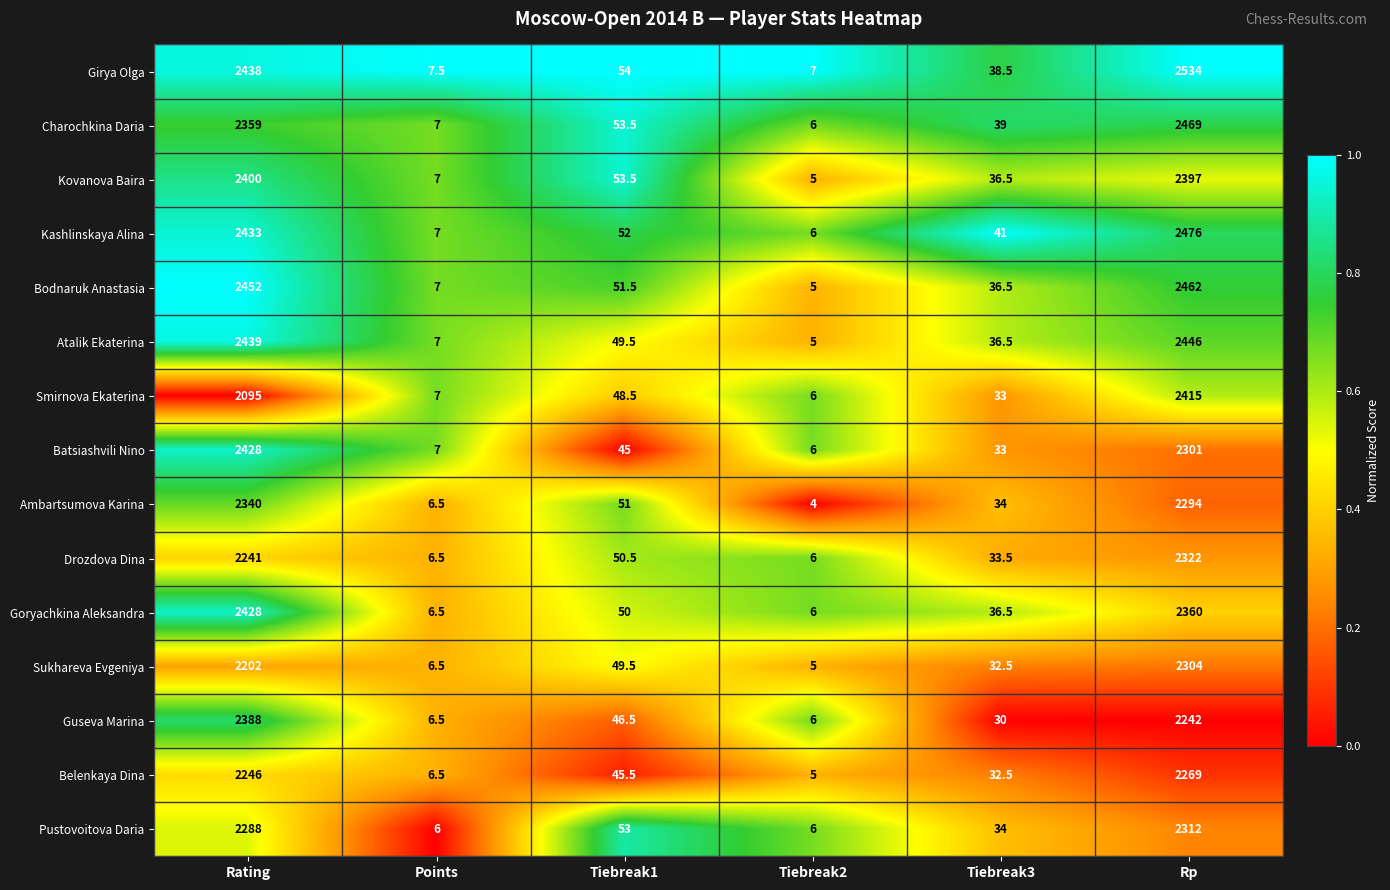

Where is Sukhareva Evgeniya nearest to the value 1154?

Rating